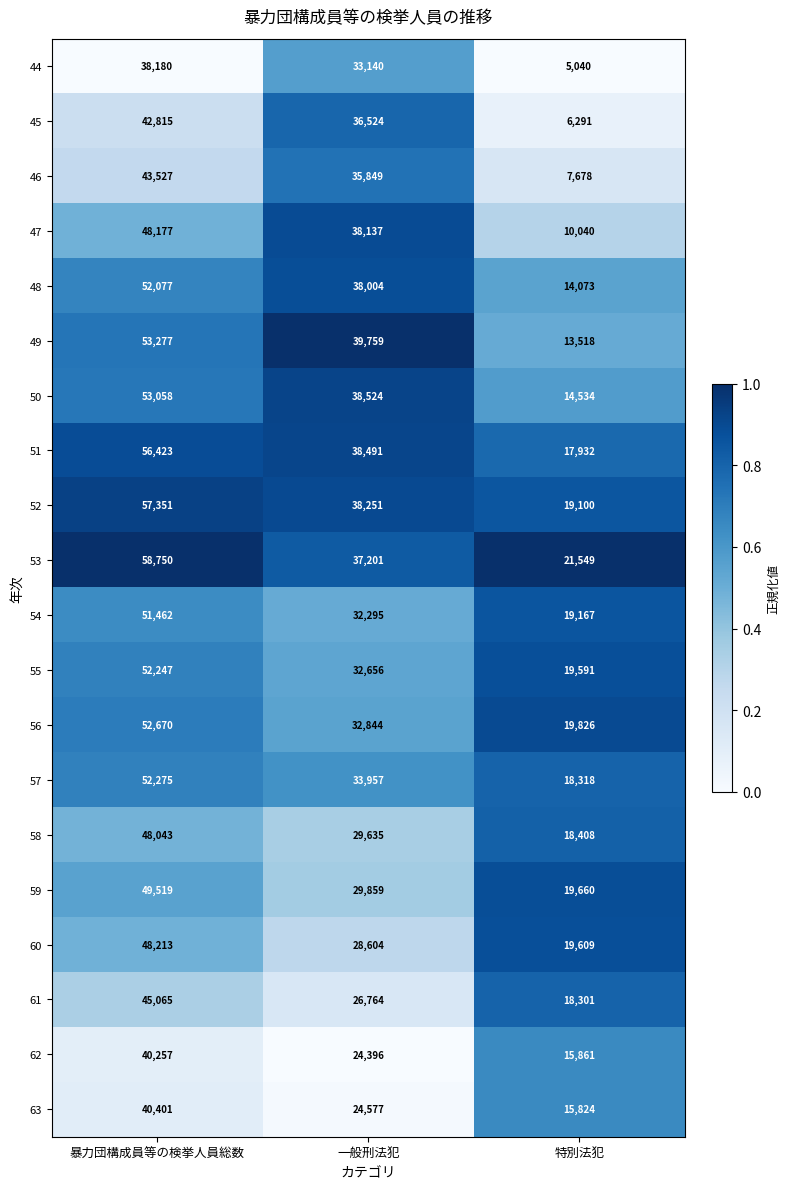

What is the approximate value of 57 at 暴力団構成員等の検挙人員総数, to the nearest 50?

52300